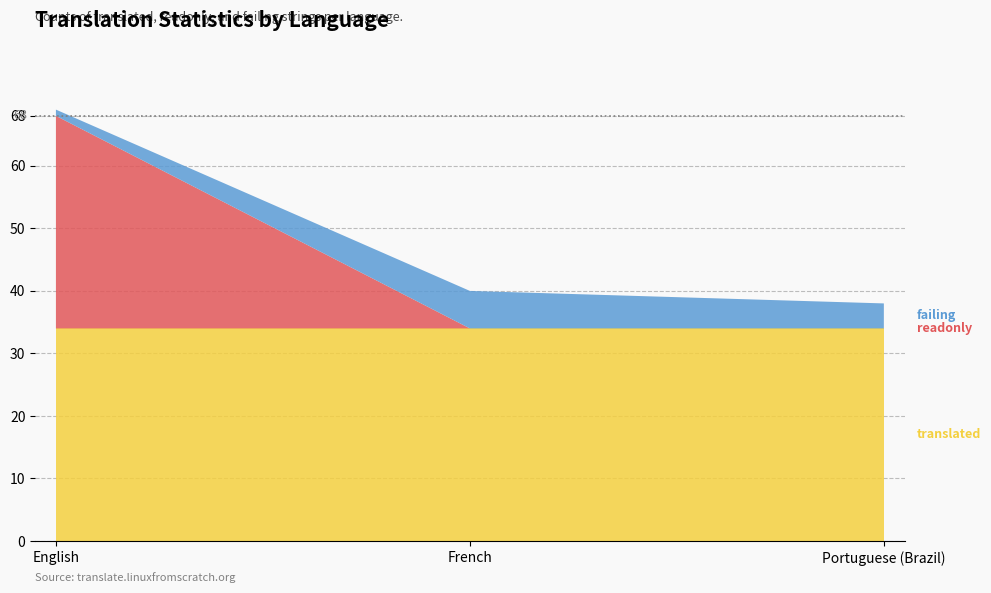

Reading left to right, what are all the values shown in this chart?

failing: English=1	French=6	Portuguese (Brazil)=4
readonly: English=34	French=0	Portuguese (Brazil)=0
translated: English=34	French=34	Portuguese (Brazil)=34